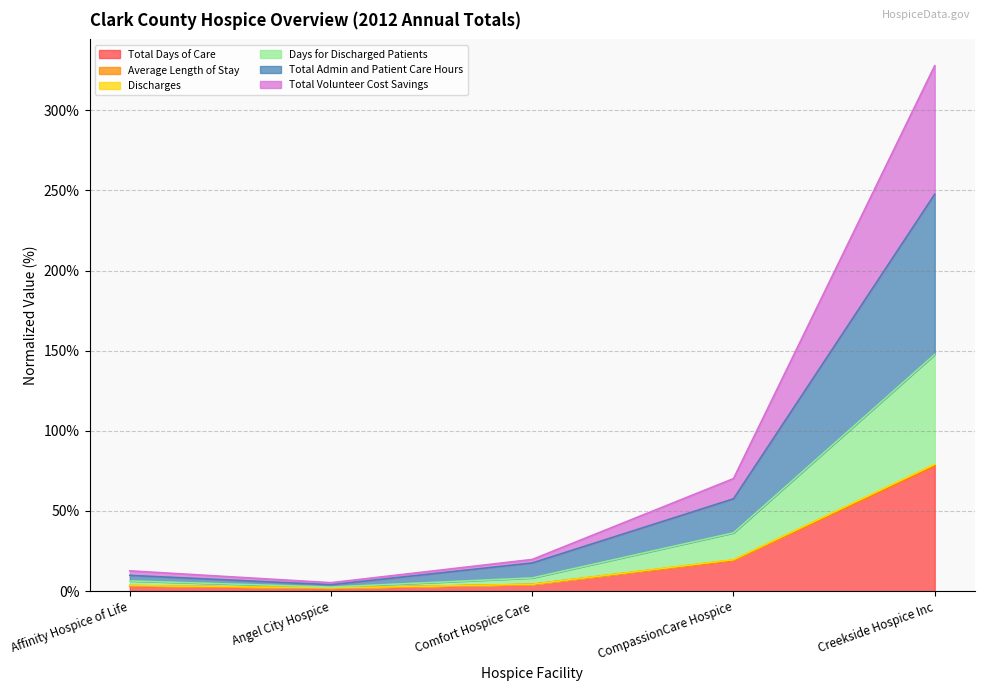

What is the difference between the Days for Discharged Patients values at CompassionCare Hospice and Affinity Hospice of Life?

30.0